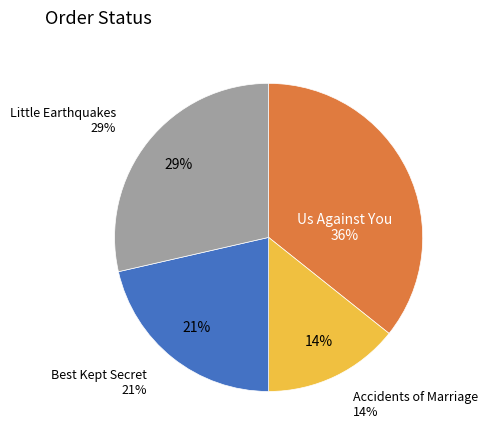

Between Little Earthquakes and Best Kept Secret, which is larger?

Little Earthquakes